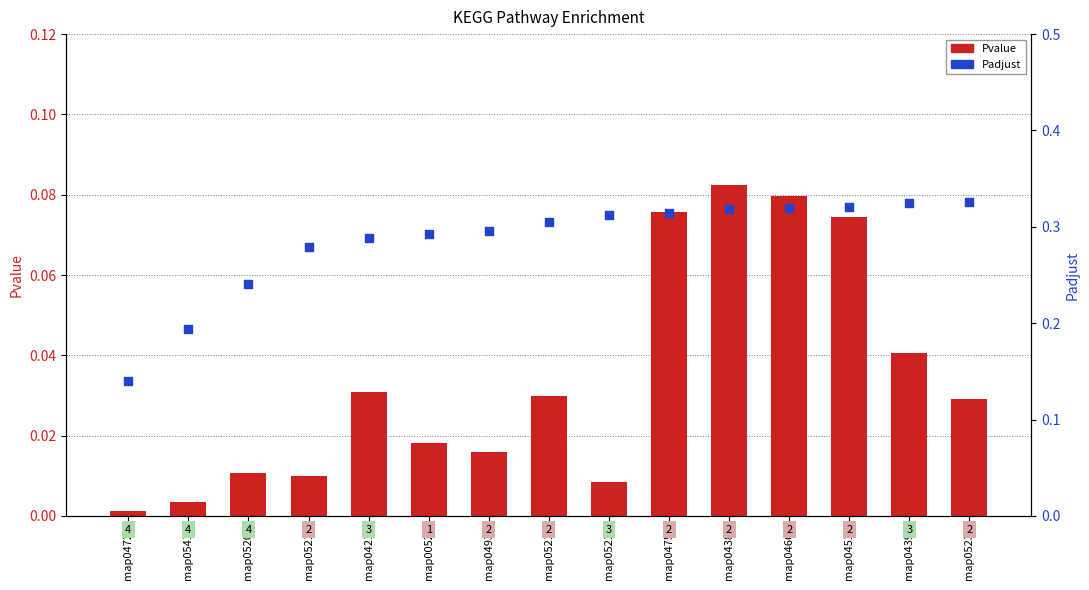

At how many categories does at least one series exceed 0?

15